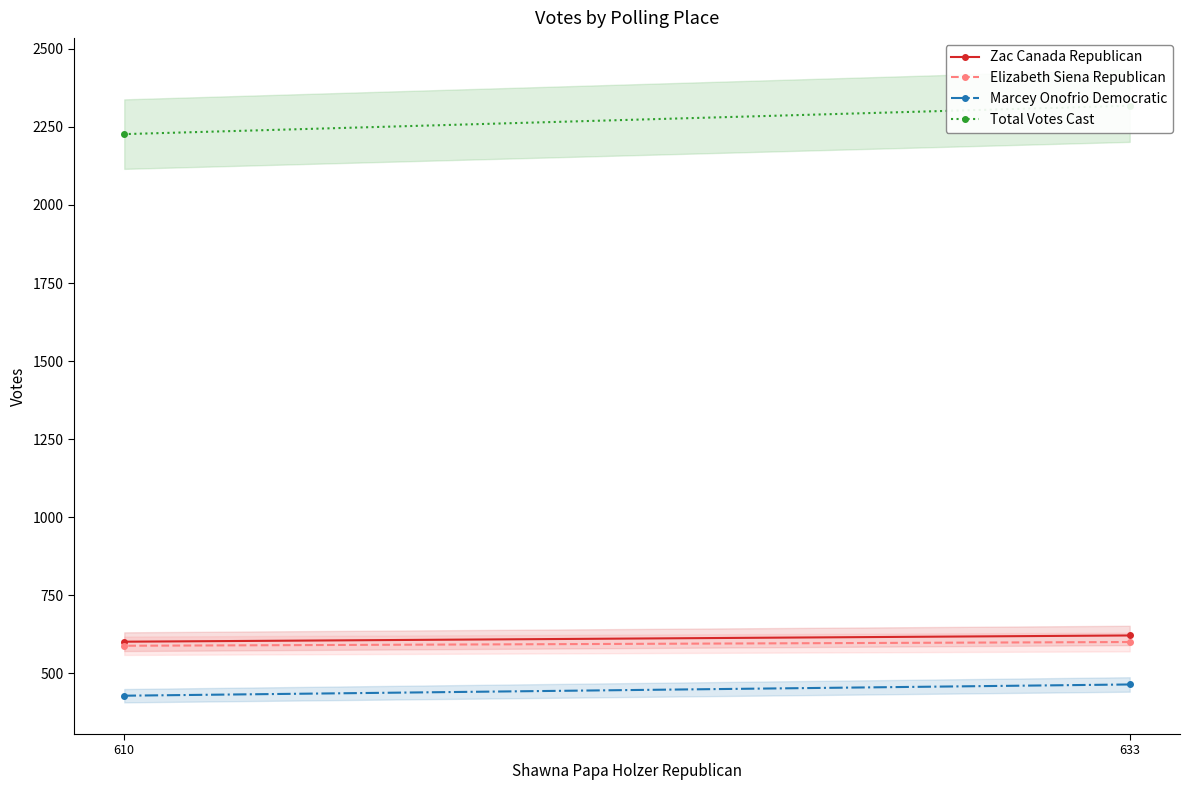

Reading left to right, transcribe all the data shown in this chart.

Zac Canada Republican: 621	601
Elizabeth Siena Republican: 600	588
Marcey Onofrio Democratic: 464	428
Total Votes Cast: 2318	2227